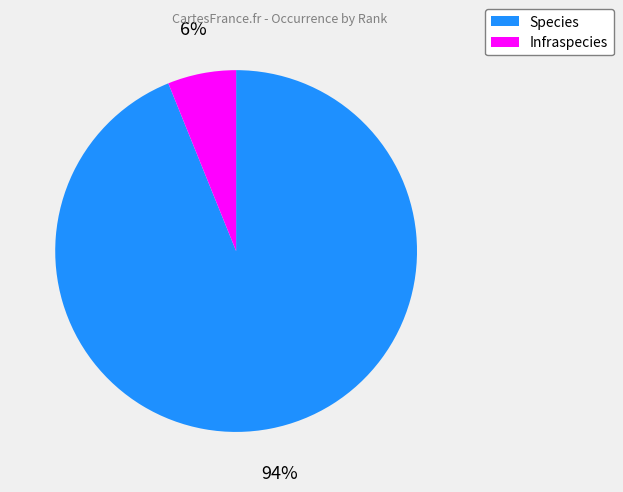

The Infraspecies slice represents 6% of the pie. True or false?

True